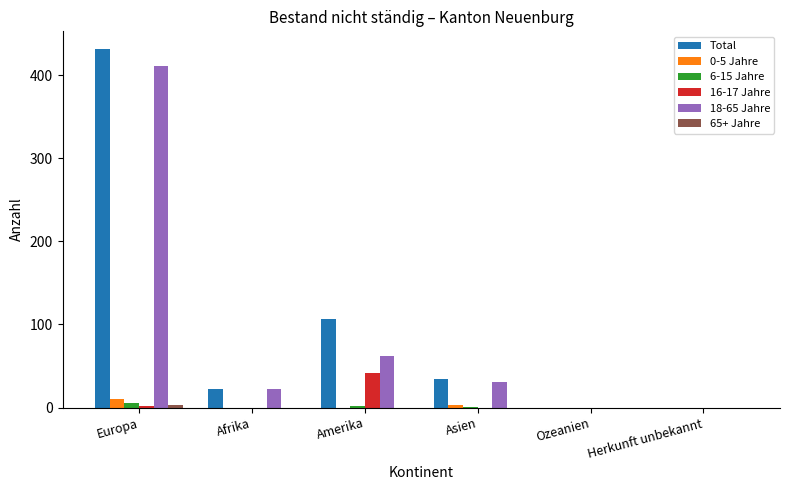

Between Amerika and Asien, which series saw the biggest shift?

Total